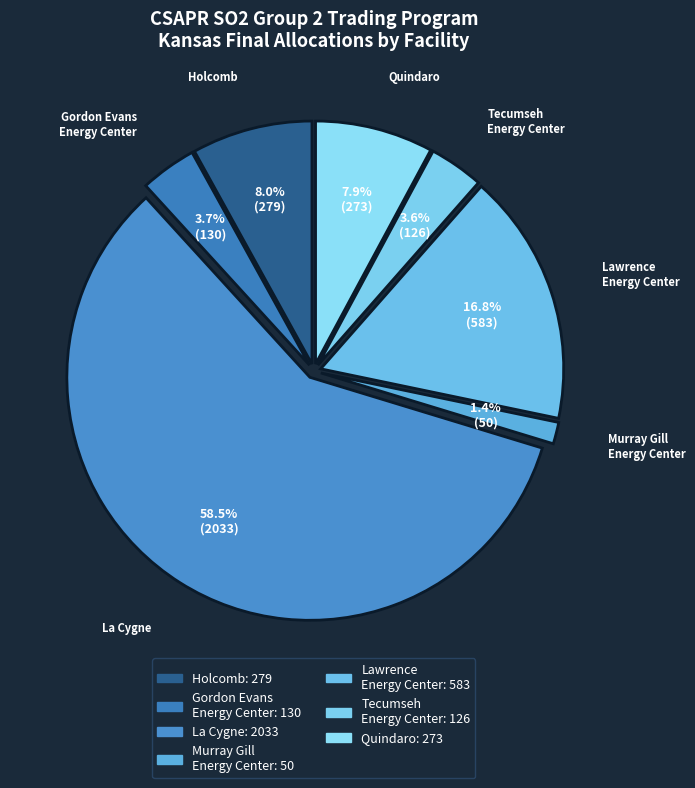

Count the number of slices in the pie.

7